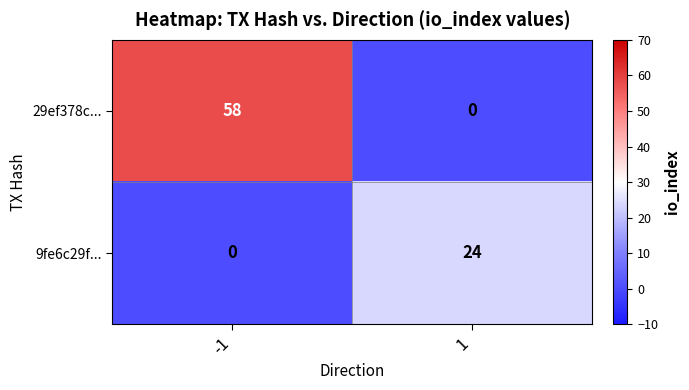

What is the highest value of the 9fe6c29f... series?

24